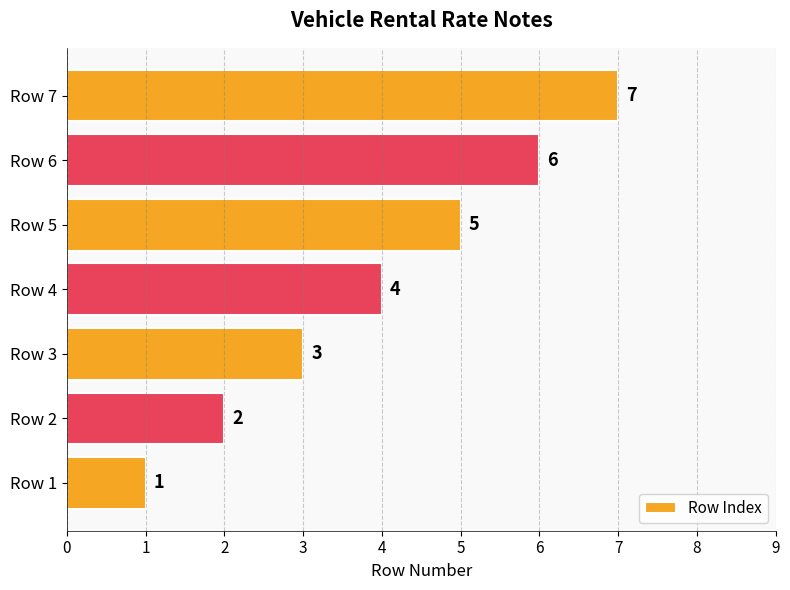

How many bars are there in total?

7